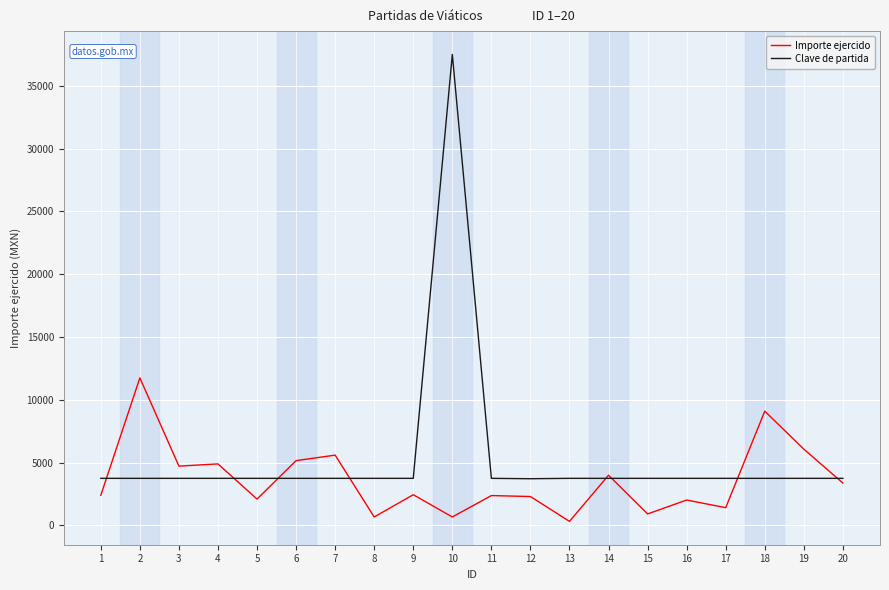

What is the minimum value shown in the chart?

325.0